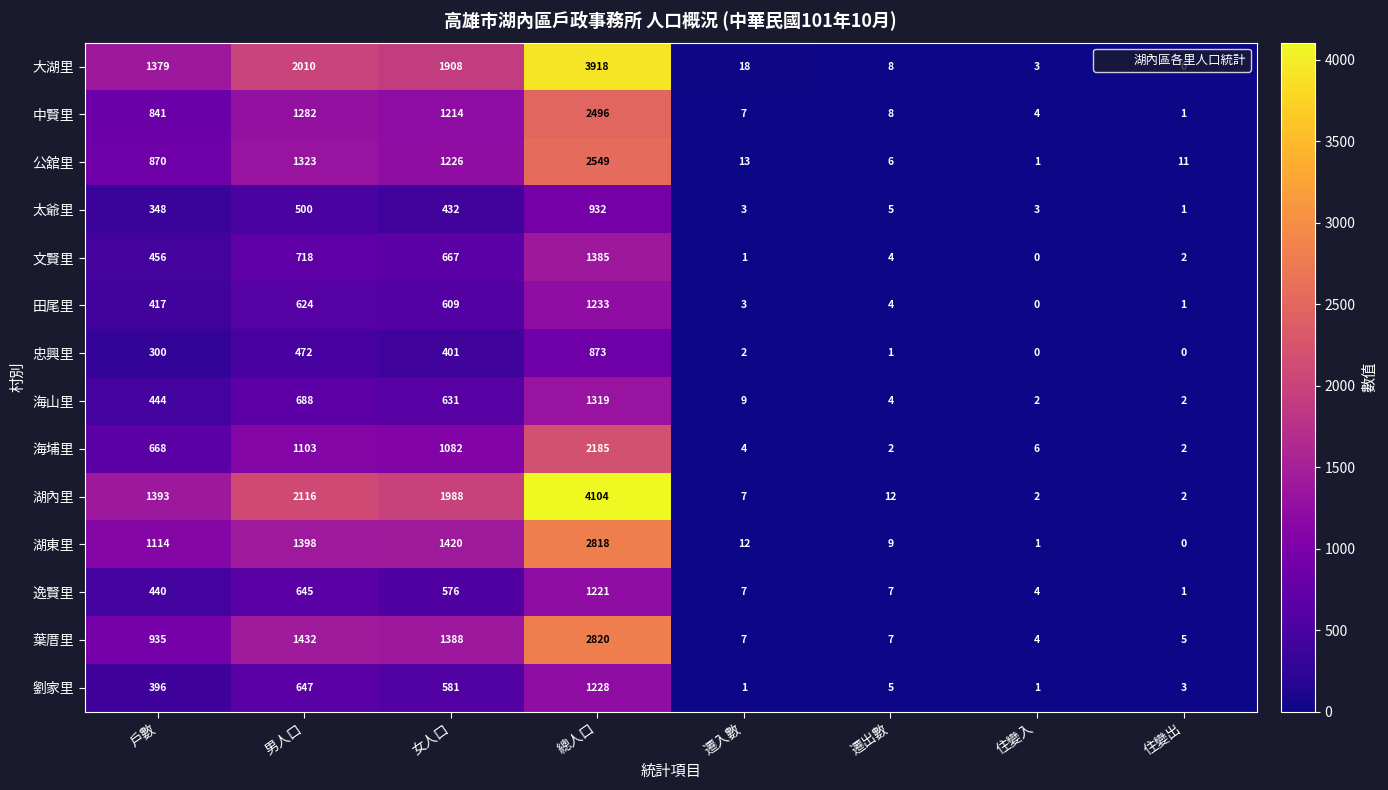

List the series in order of their peak value, highest first.

湖內里, 大湖里, 葉厝里, 湖東里, 公舘里, 中賢里, 海埔里, 文賢里, 海山里, 田尾里, 劉家里, 逸賢里, 太爺里, 忠興里